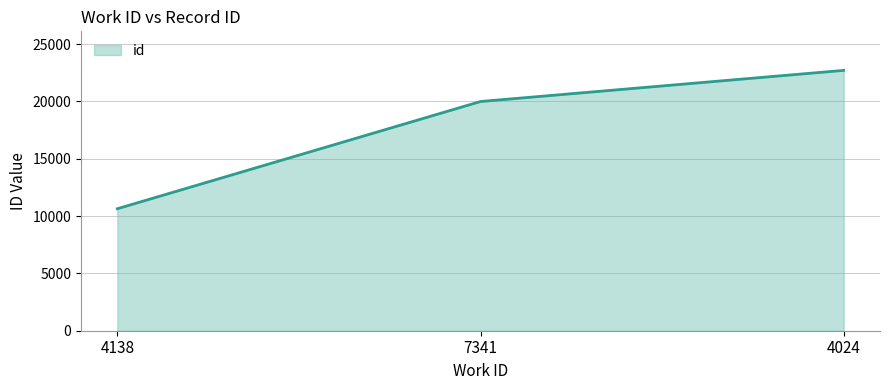

Does the chart have visible grid lines?

Yes